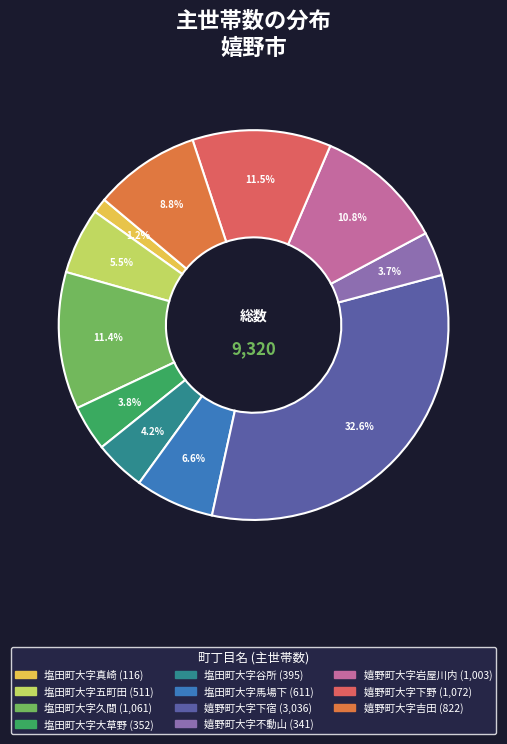

Which category has the biggest portion of the pie?

嬉野町大字下宿